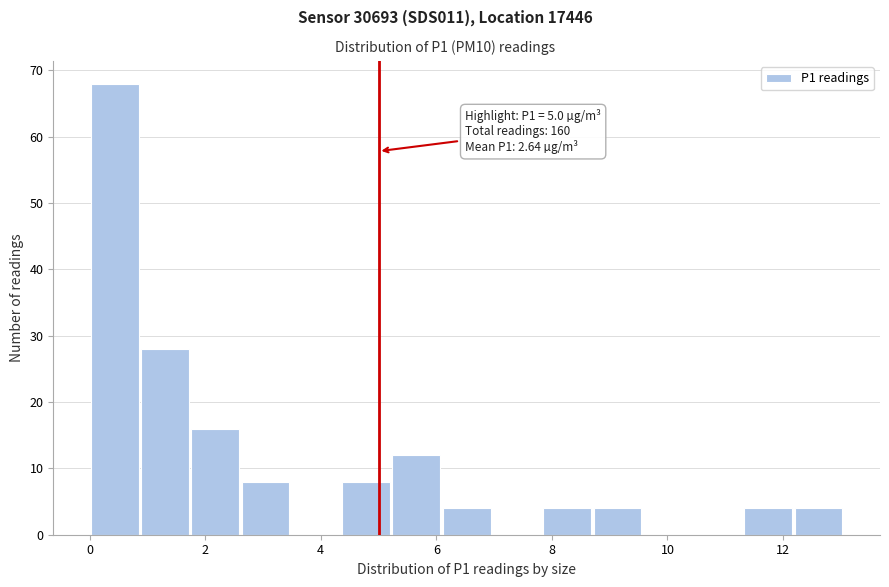

Which range on the x-axis has the tallest bar?

0.0 to 0.8